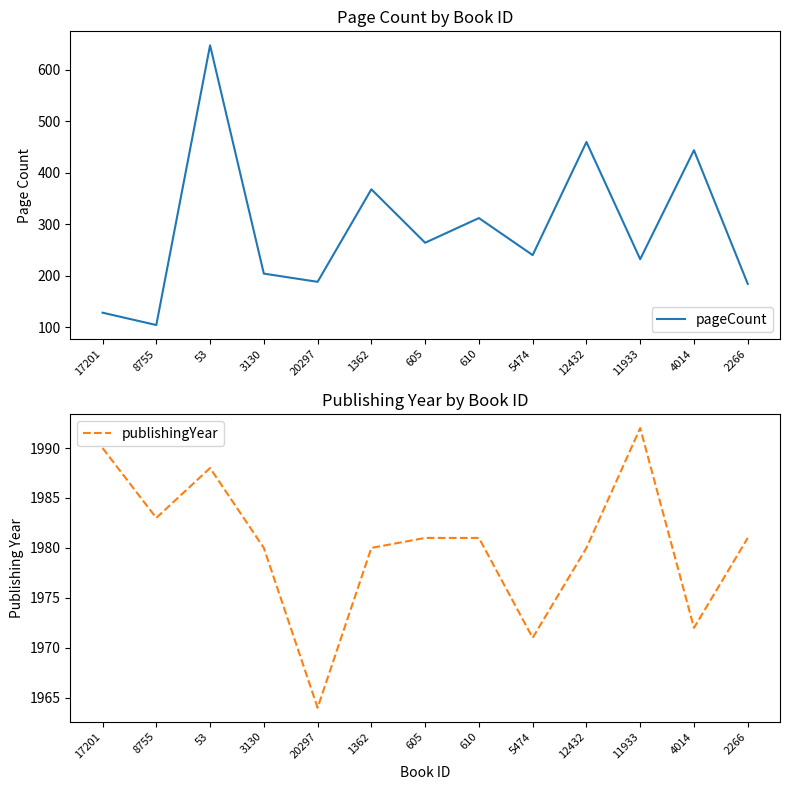

What is the total value across all series at 53?

2636